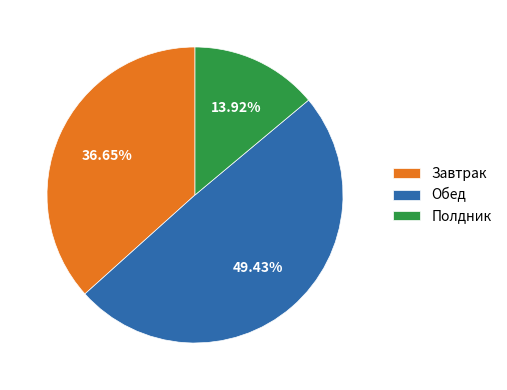

To the nearest percent, what portion does Полдник represent?

14%